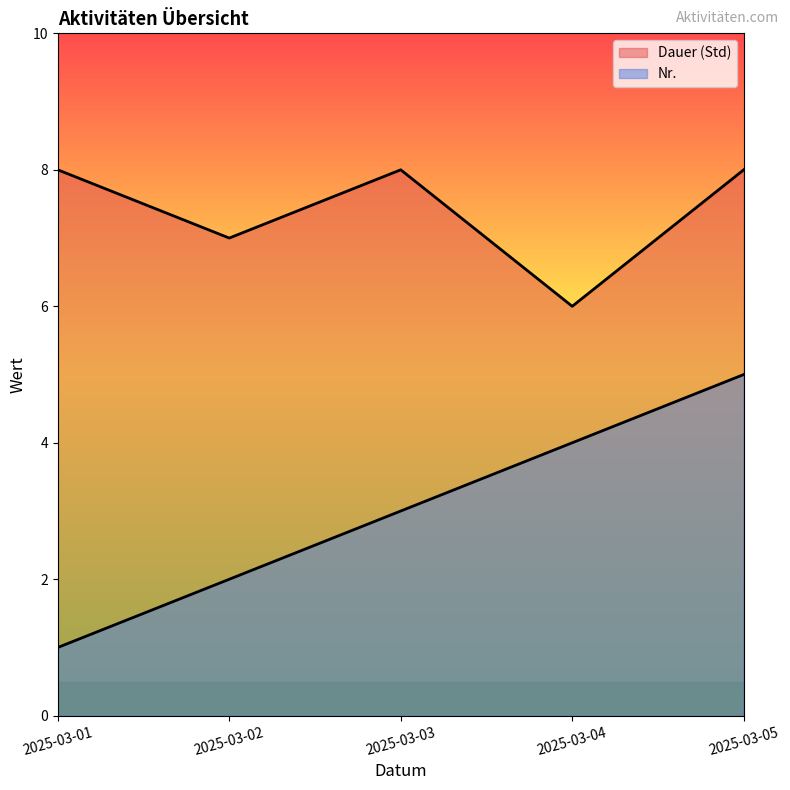

Reading left to right, what are all the values shown in this chart?

Nr.: 1	2	3	4	5
Dauer (Std): 8	7	8	6	8